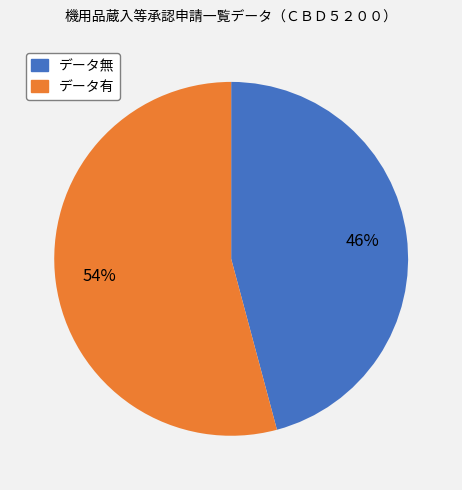

Is it true that データ無 is 46% of the pie?

True